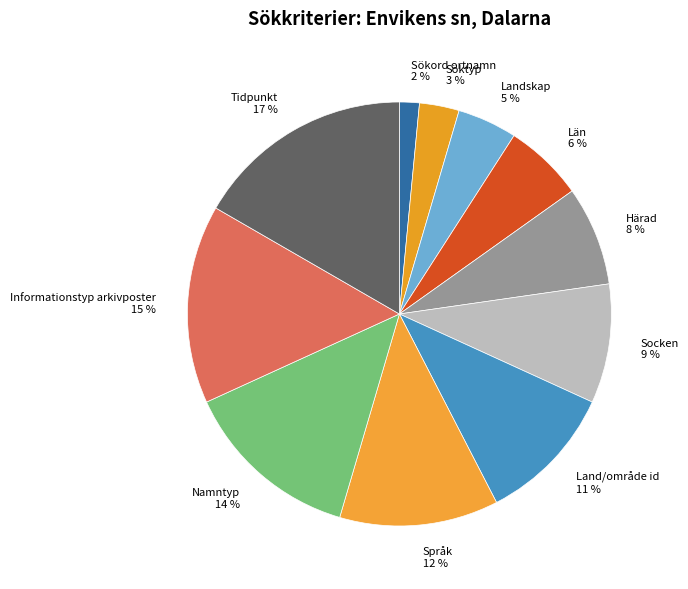

To the nearest percent, what is the difference between the Tidpunkt and Informationstyp arkivposter slice percentages?

2%